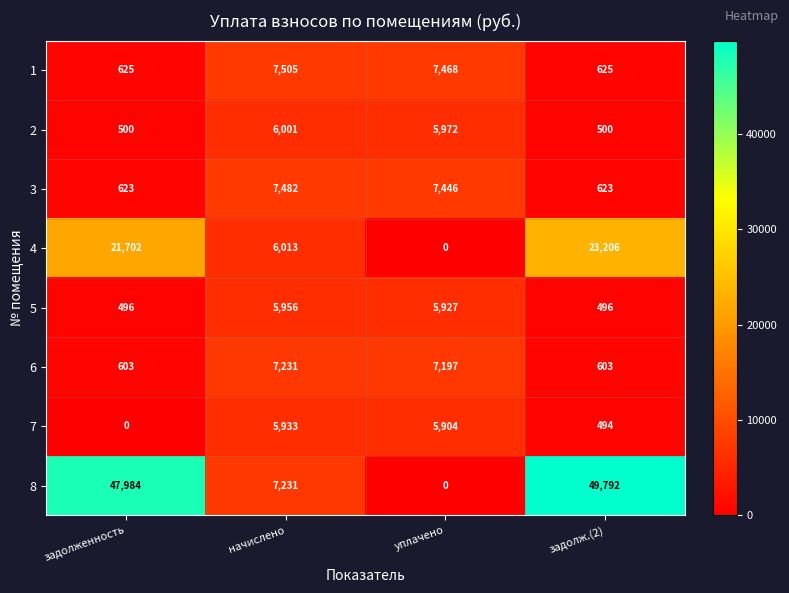

At which category is the sum across all series the highest?

задолж.(2)